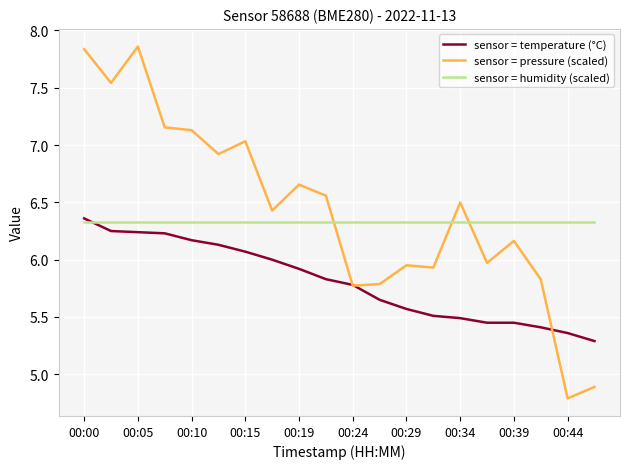

In sensor = pressure (scaled), how many points are higher than both neighbors (excluding endpoints)?

6